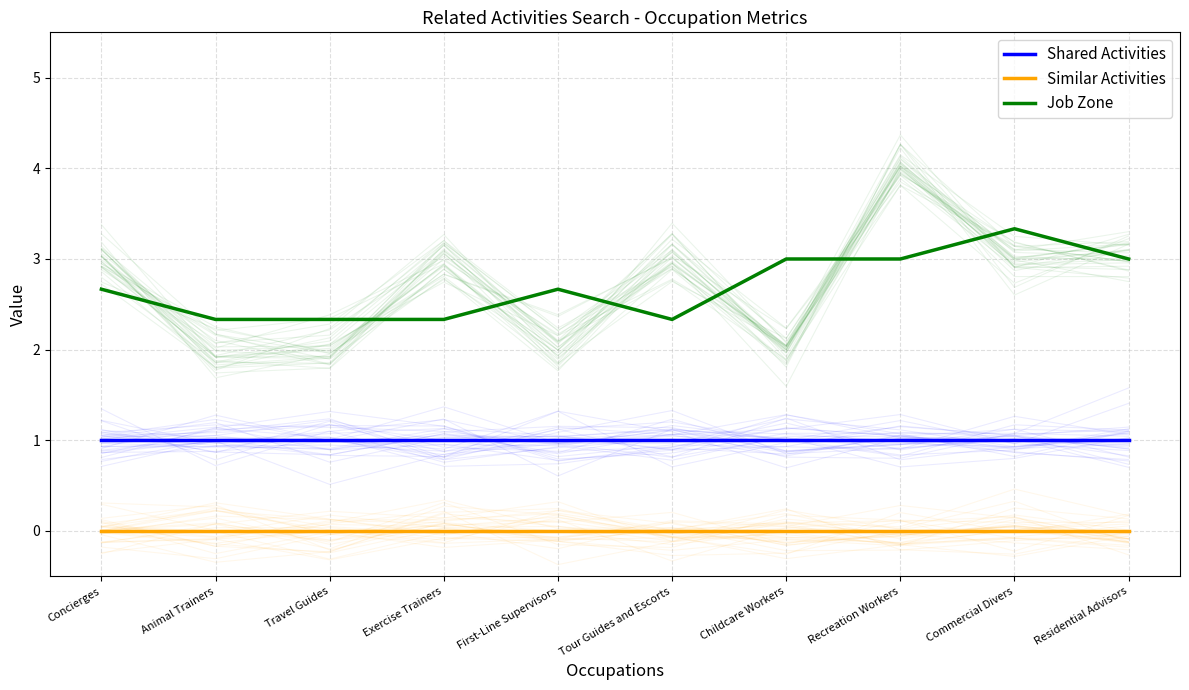

List the series in order of their peak value, lowest first.

Similar Activities, Shared Activities, Job Zone